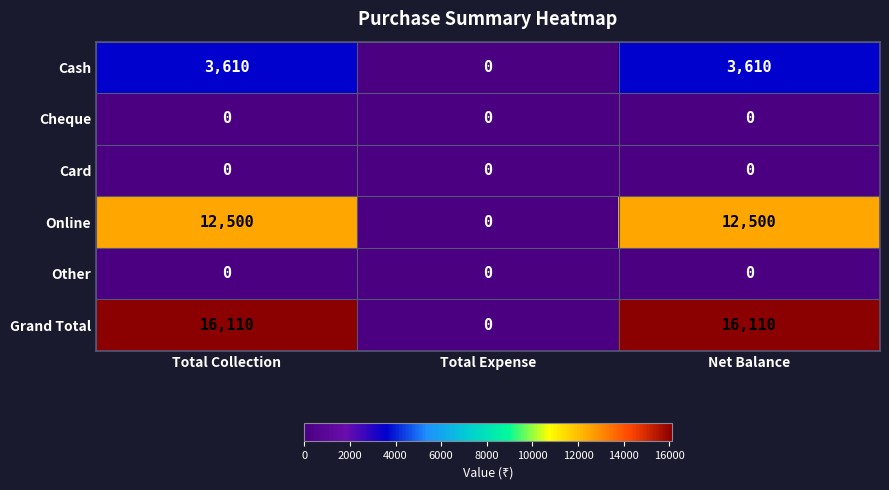

The value of Cash at Total Expense is 0. True or false?

True